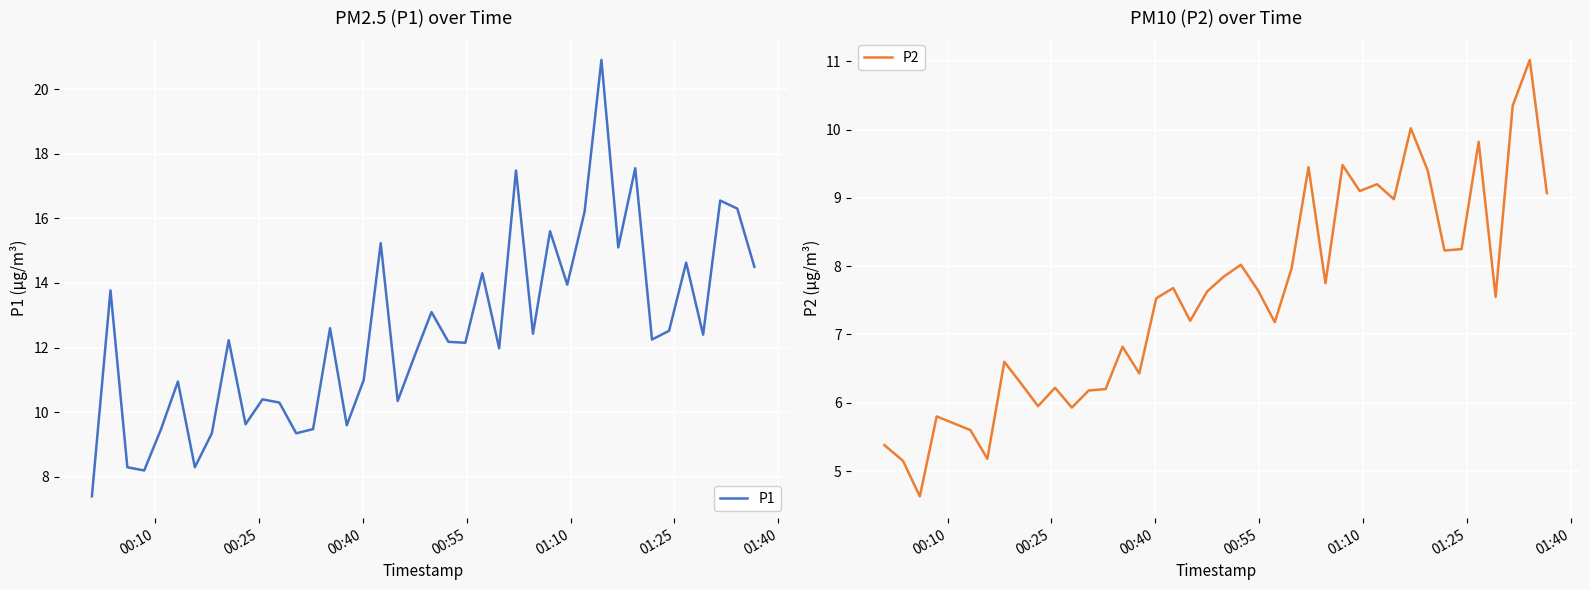

What is the minimum value for P2?

4.6